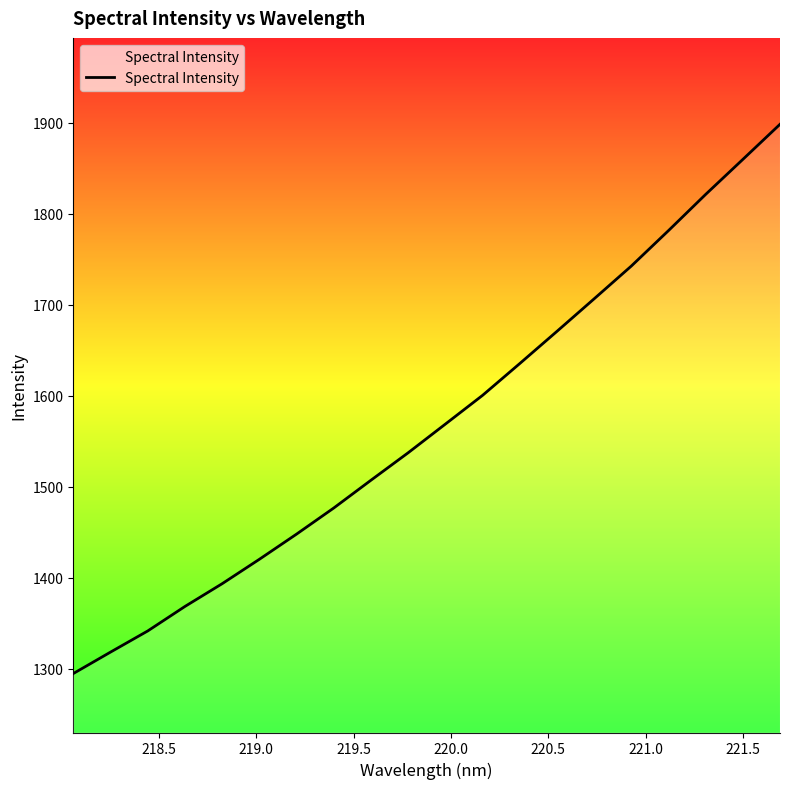

What is the difference between the maximum and minimum values?

603.5